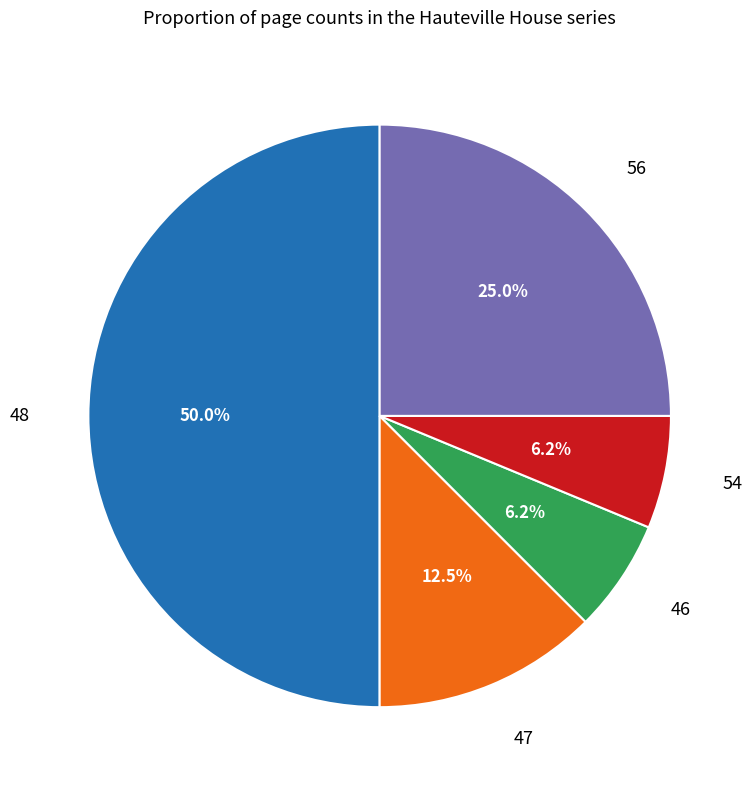

Between 48 and 54, which is larger?

48